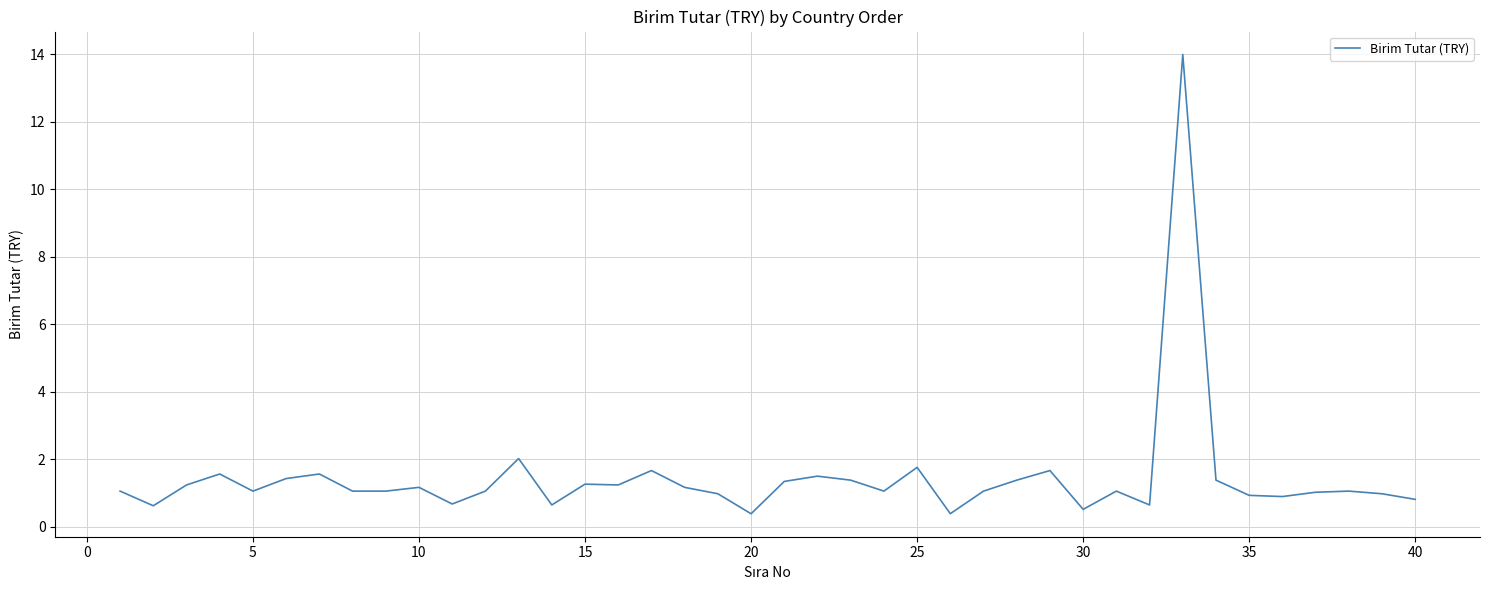

What is the difference between the maximum and minimum values?

13.6